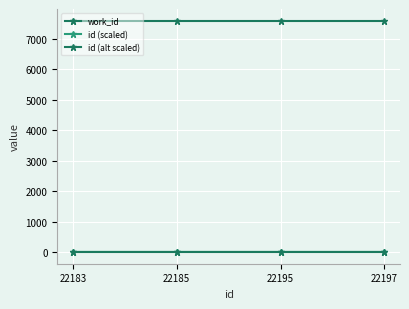

How many lines are shown in the chart?

3